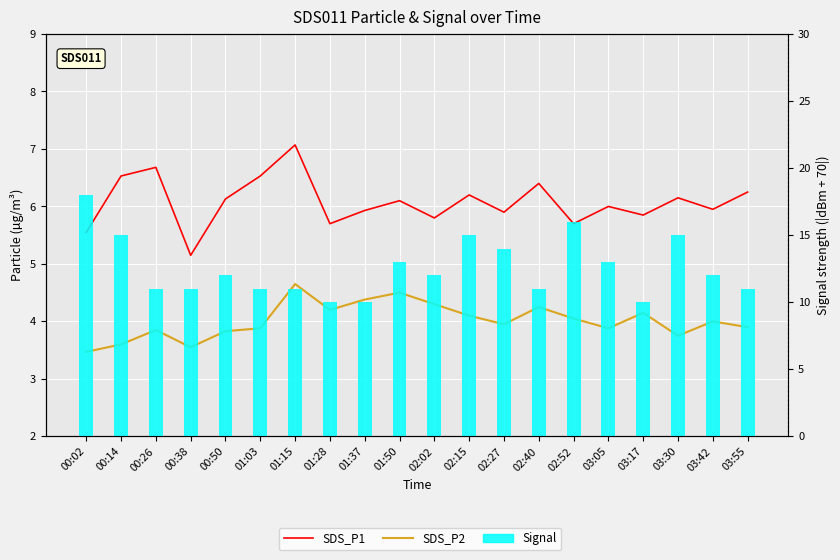

At which category is the sum across all series the highest?

00:02